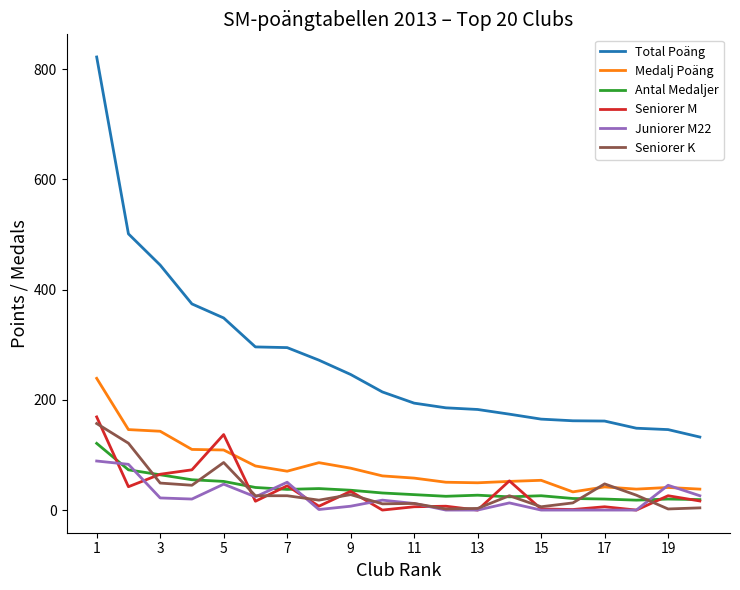

Which series has the widest spread of values?

Total Poäng